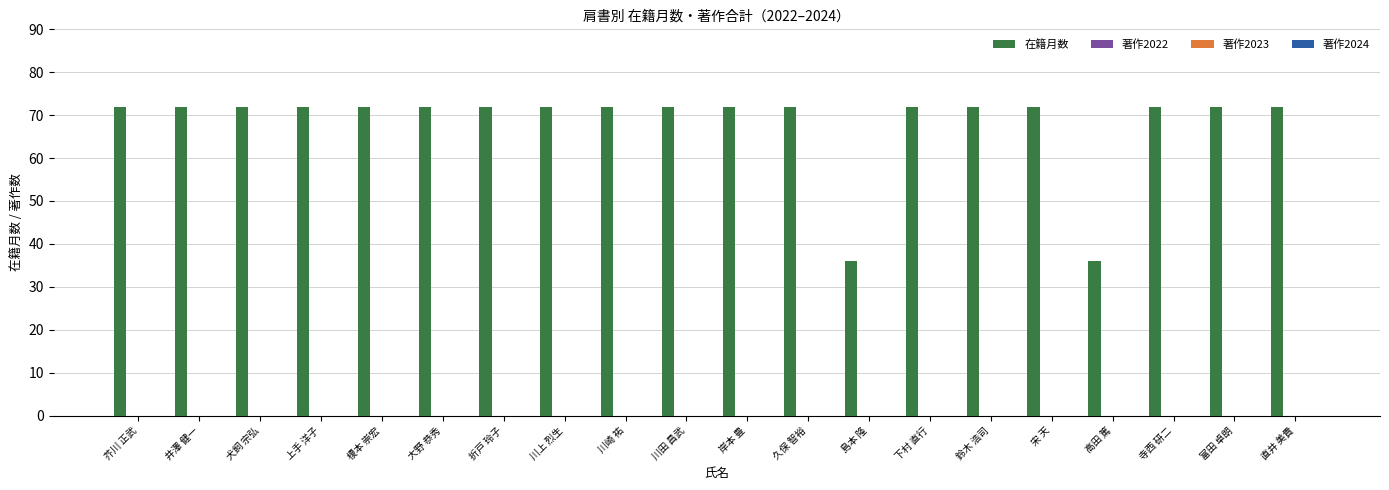

What is the difference between the second highest and second lowest values?

36